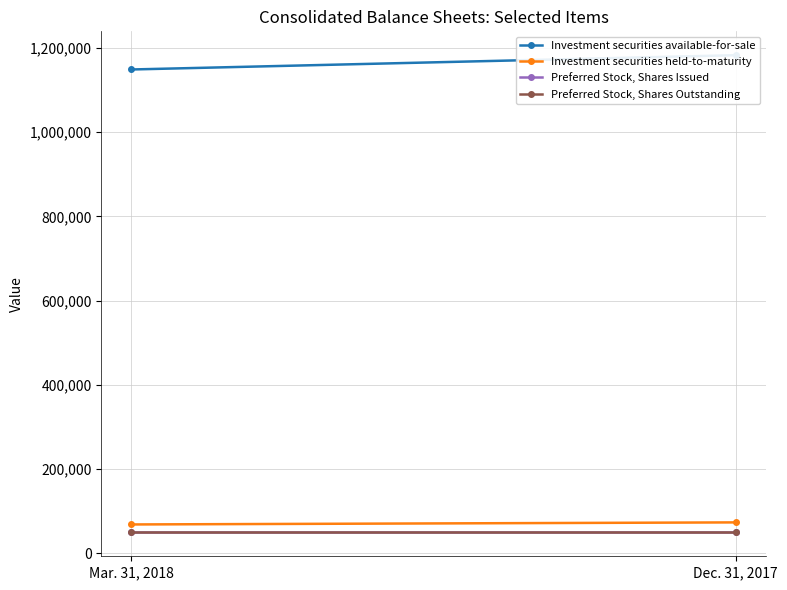

At Dec. 31, 2017, list the series in order from smallest to largest.

Preferred Stock, Shares Issued, Preferred Stock, Shares Outstanding, Investment securities held-to-maturity, Investment securities available-for-sale